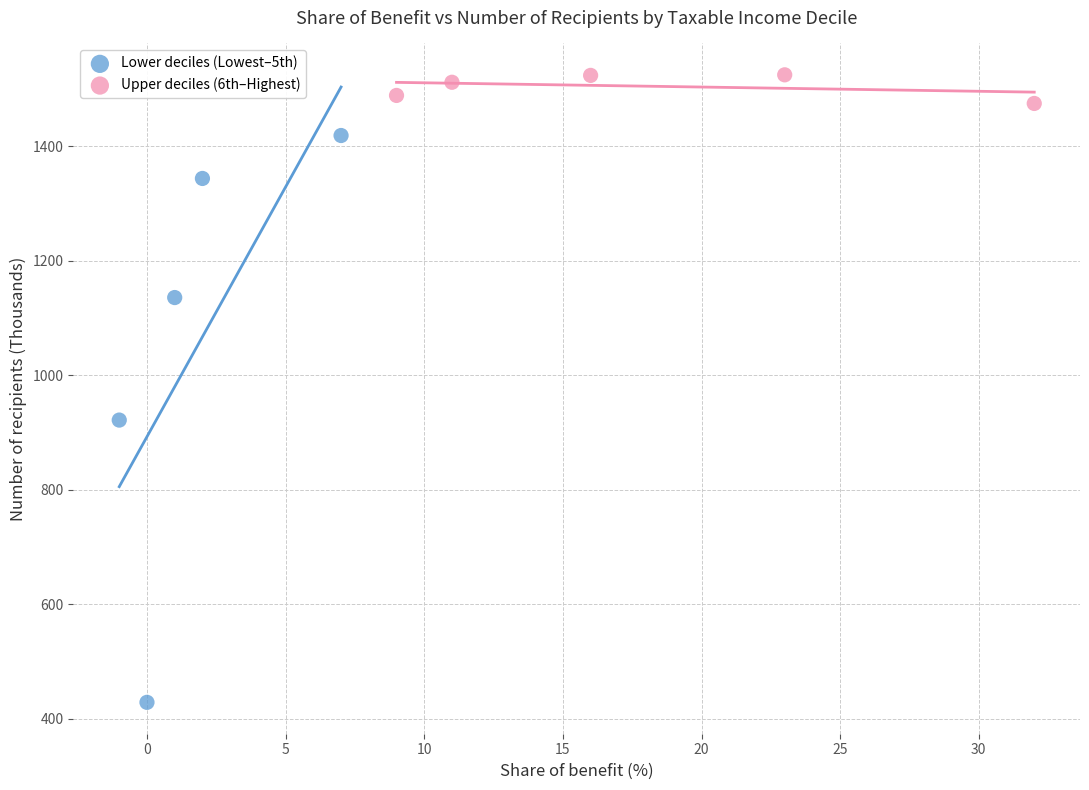

Which series reaches the minimum Y coordinate?

Lower deciles (Lowest–5th)